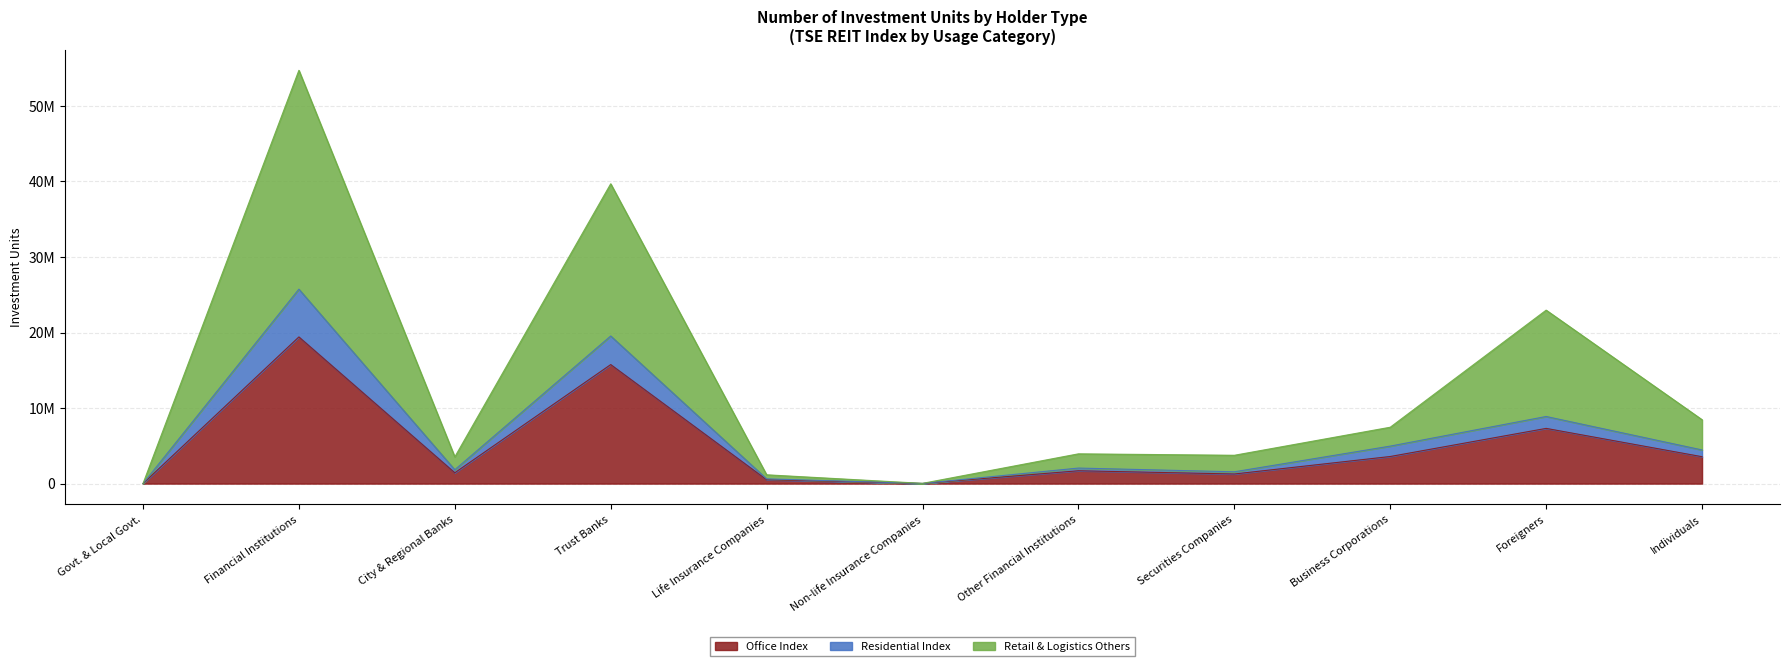

True or false: Office Index has more than 0 points higher than both neighbors.

True